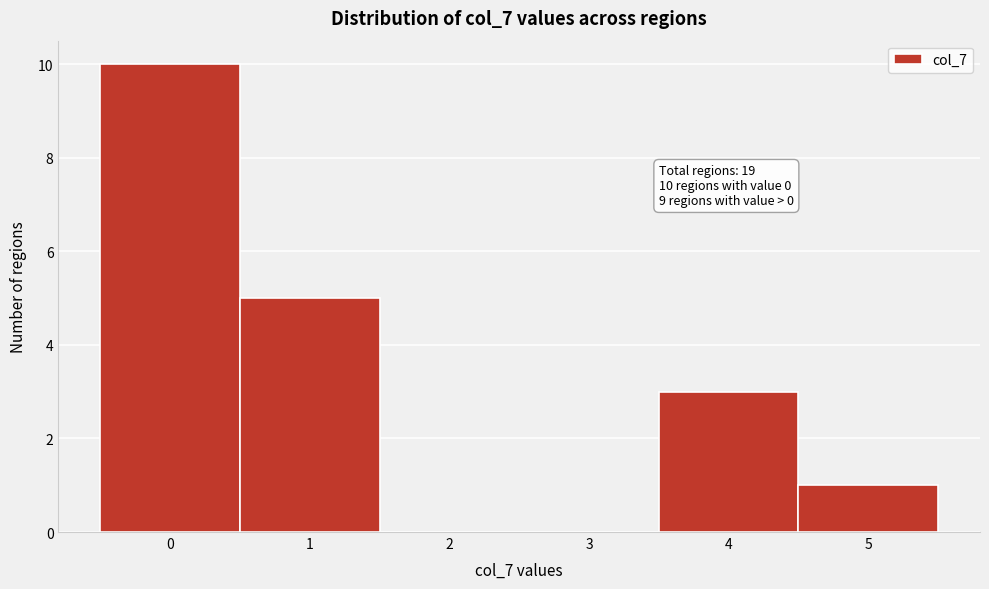

Over which range of the x-axis is the bar tallest?

-0.5 to 0.5